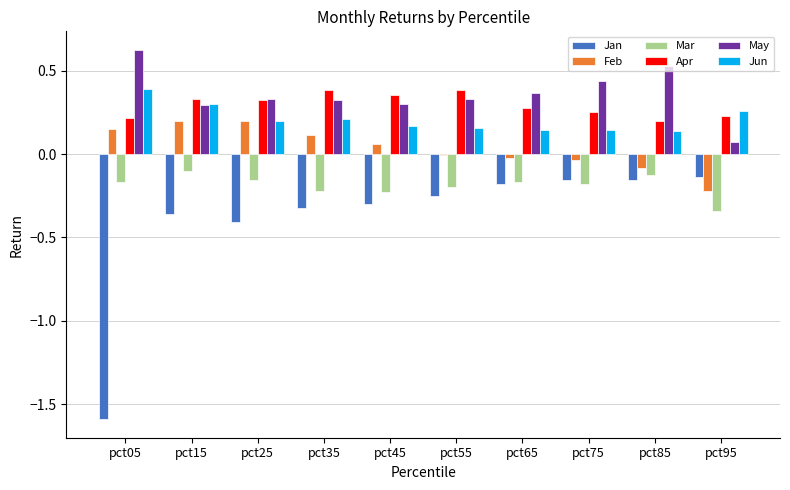

How many groups of bars are there?

10